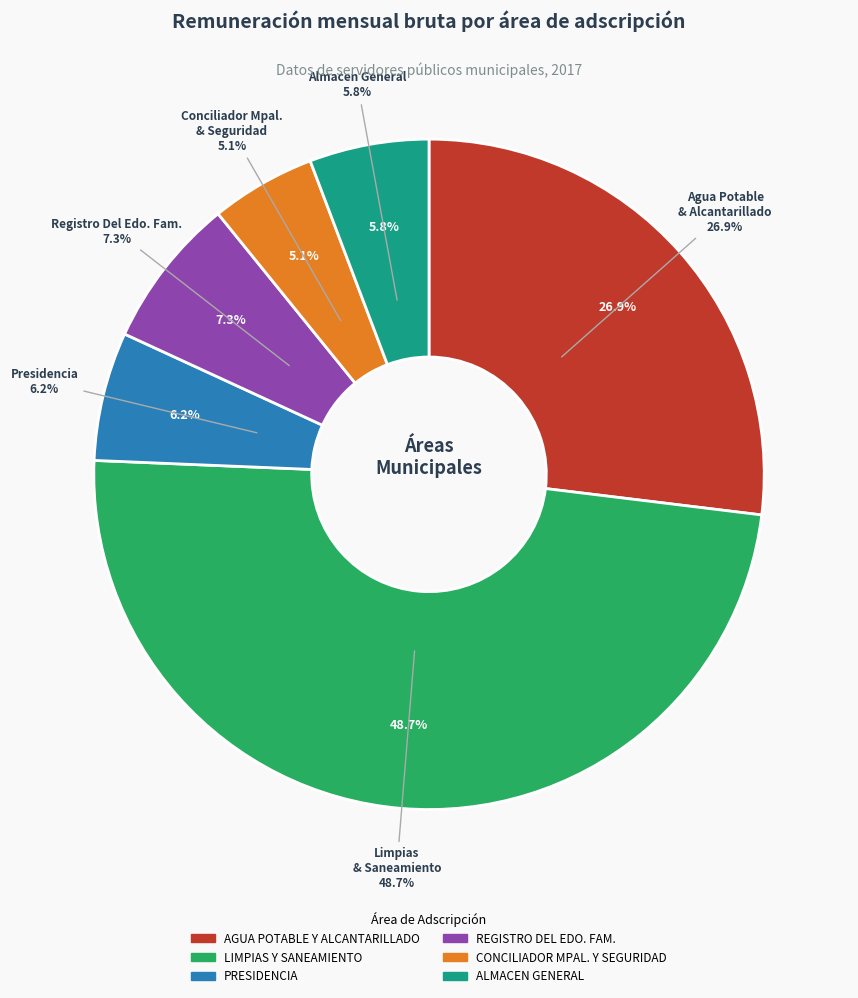

Is there a majority slice in this chart?

No